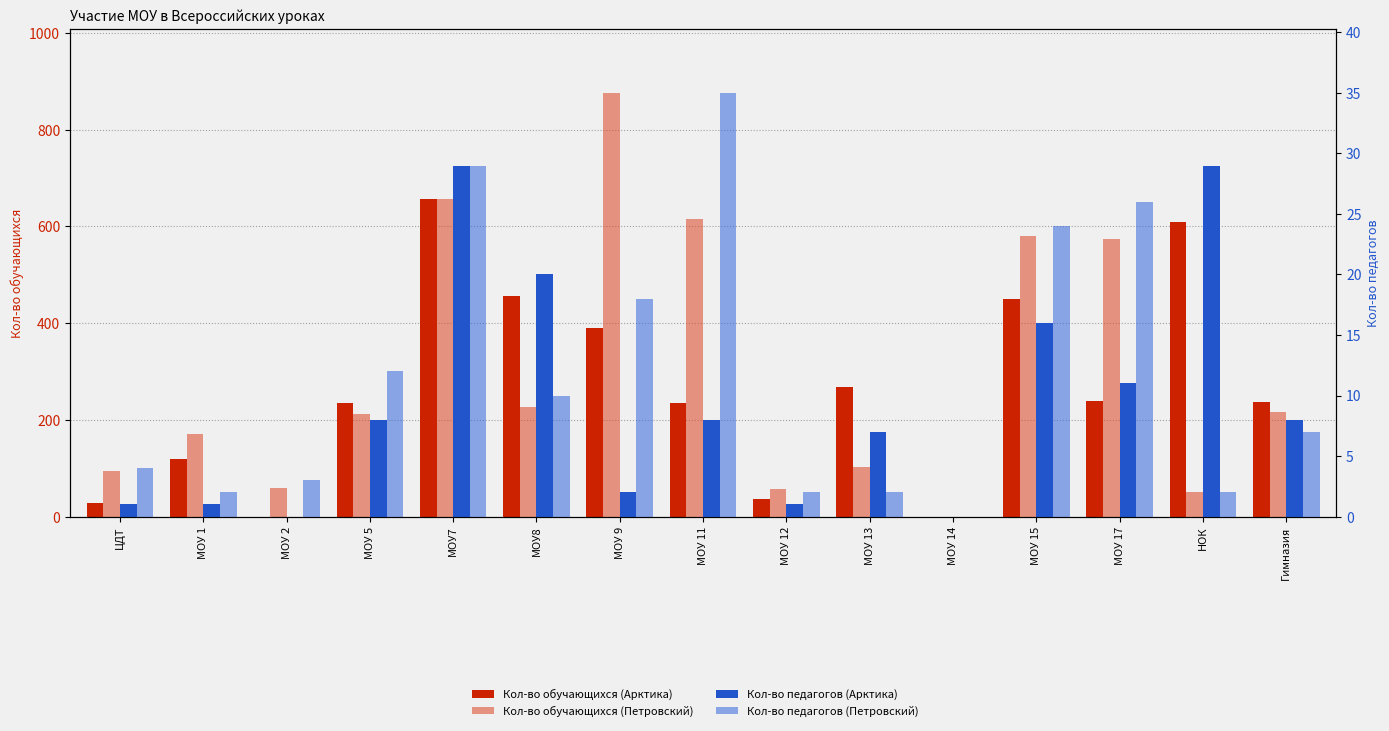

How many categories are shown in the chart?

15